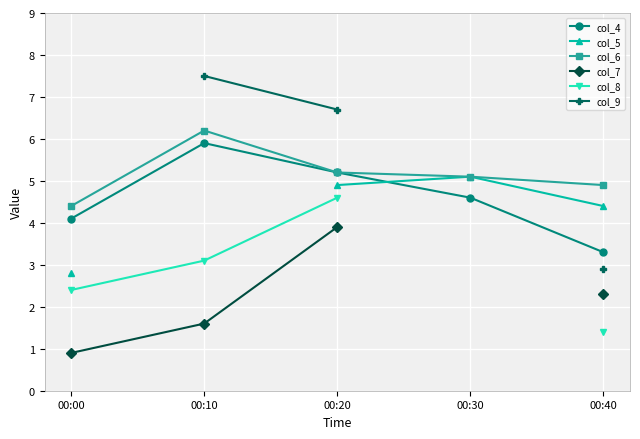

True or false: col_6 and col_4 cross at least once.

False